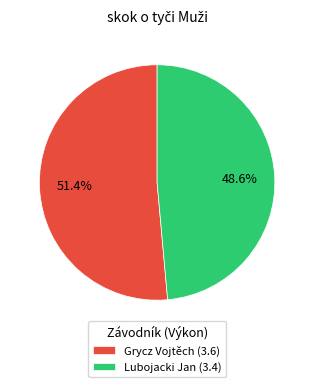

Which slice is the smallest?

Lubojacki Jan